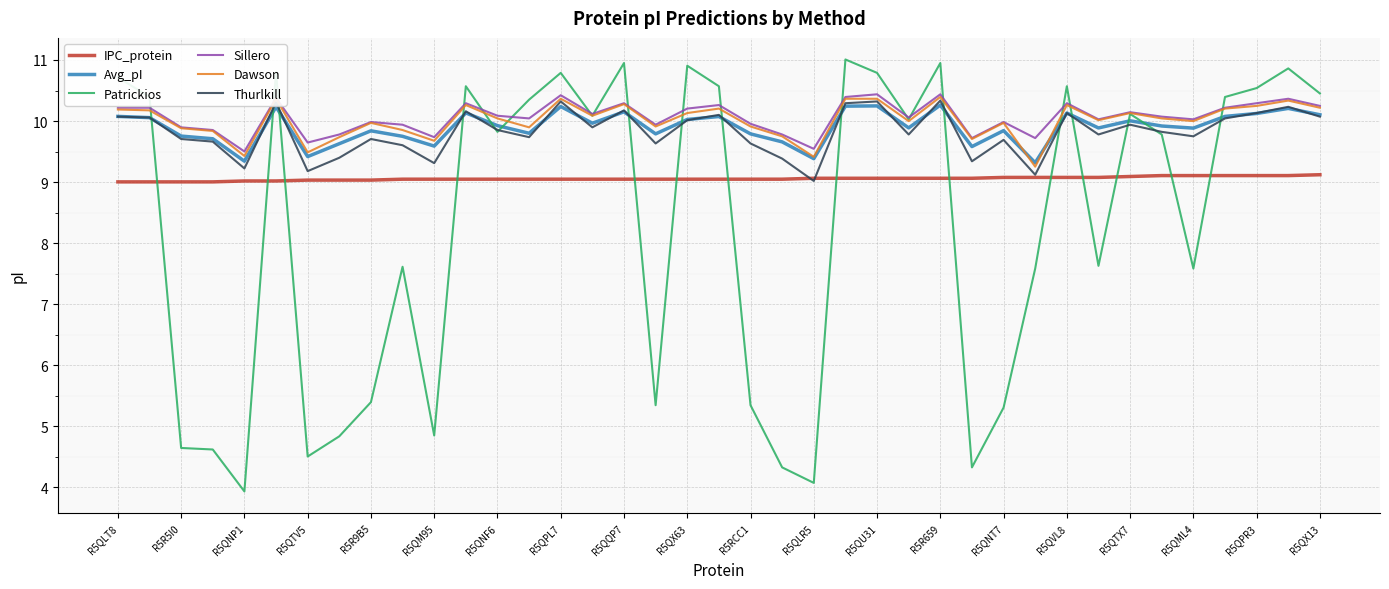

Which series has the widest spread of values?

Patrickios